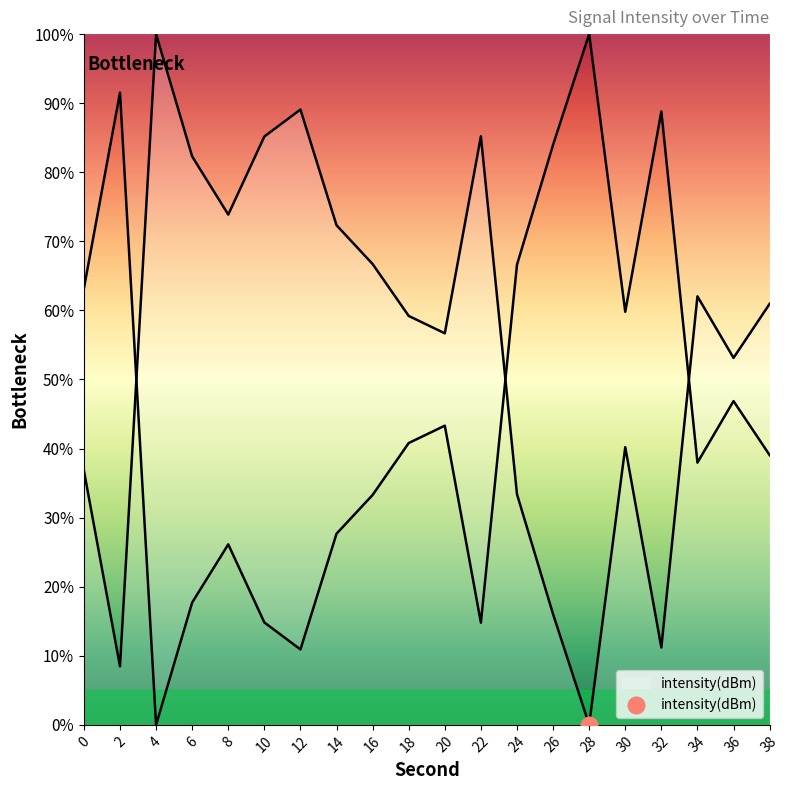

What is the change in value from 24 to 30?

+6.8